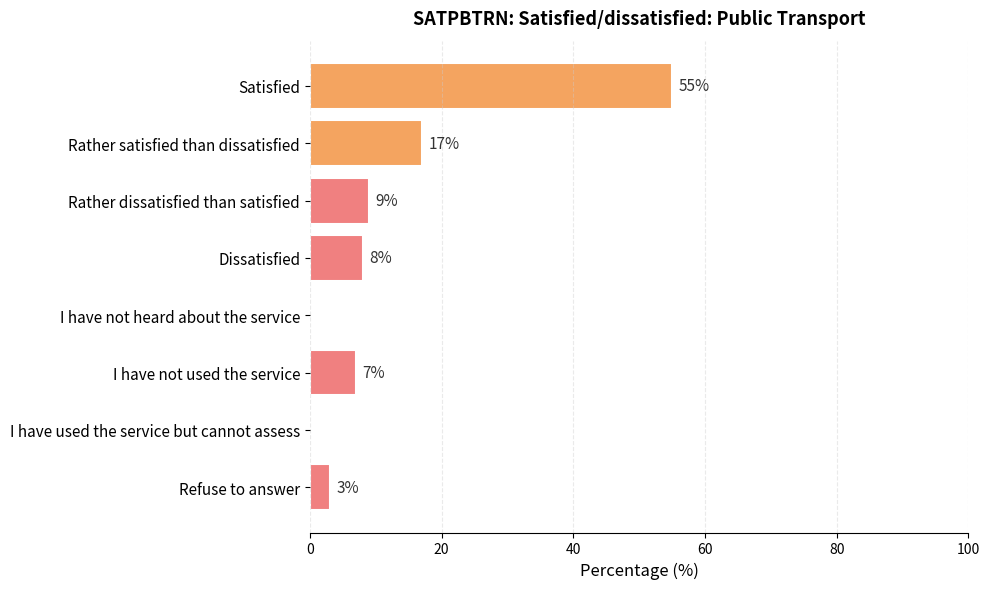

Between I have not used the service and Refuse to answer, which is larger?

I have not used the service